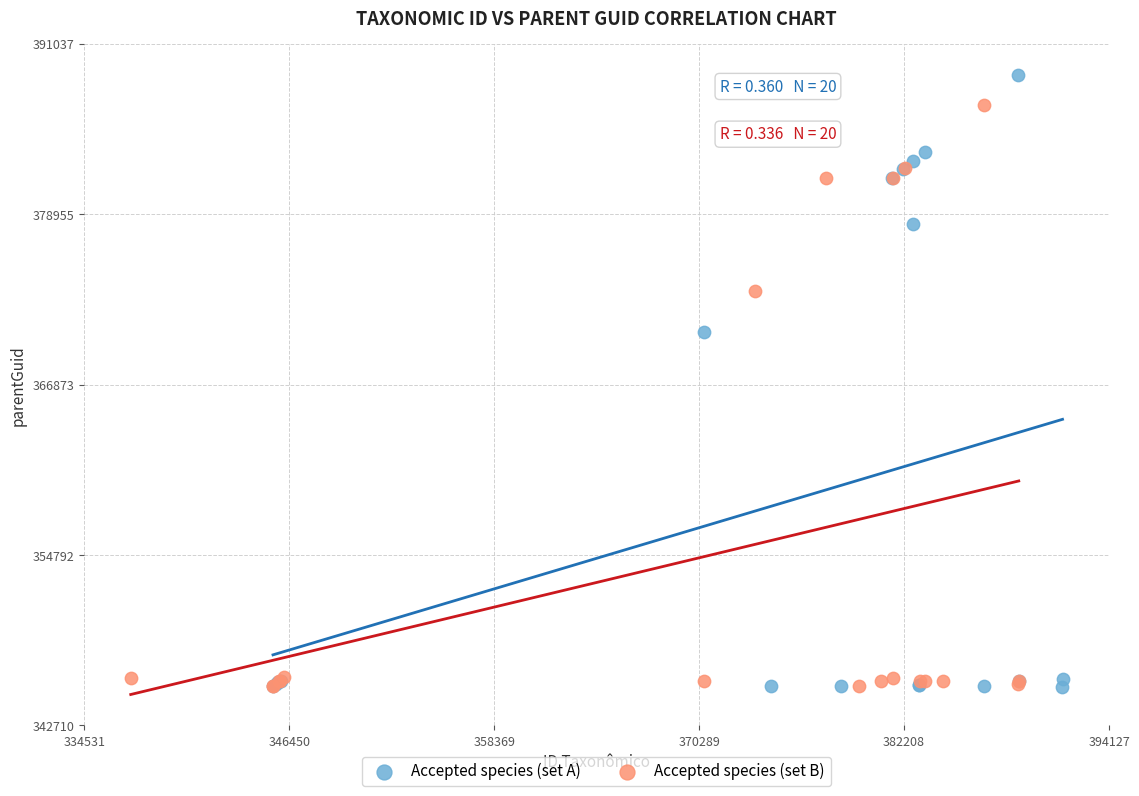

What are all the series names shown in the legend?

Accepted species (set A), Accepted species (set B)